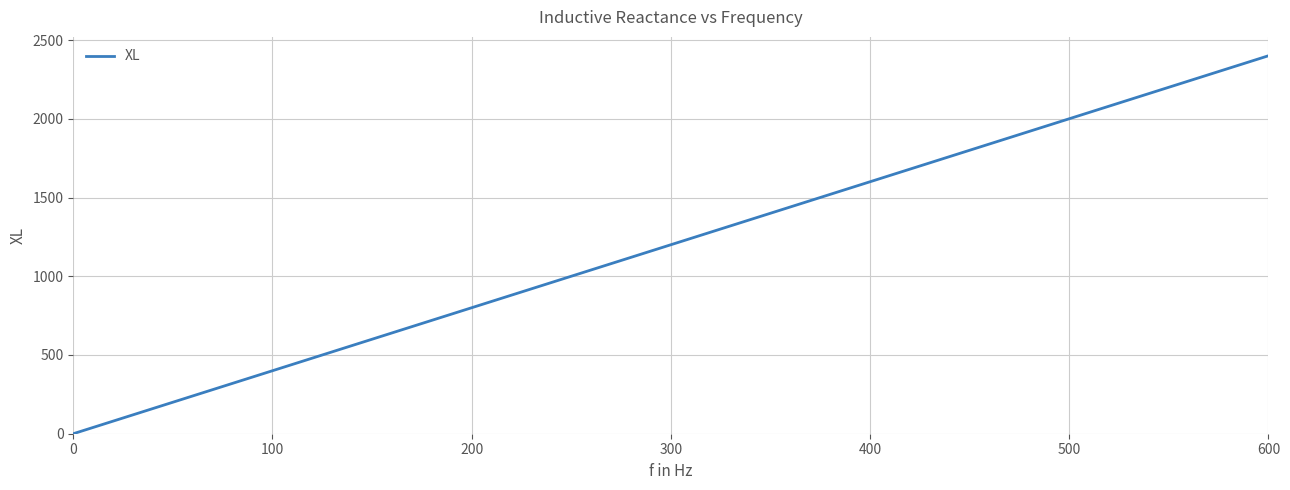

What is the greatest value displayed?

2400